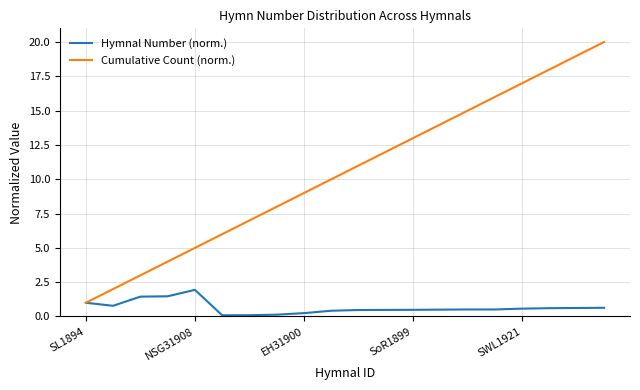

Which series has the largest total across all categories?

Cumulative Count (norm.)